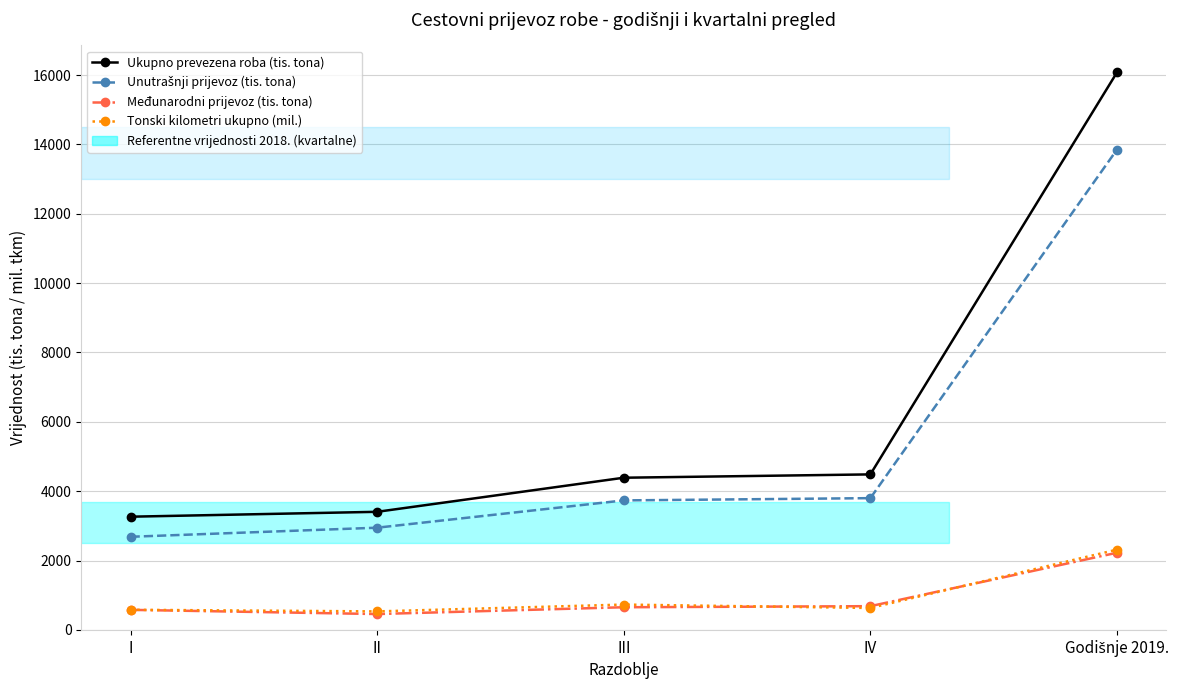

How many lines are shown in the chart?

4